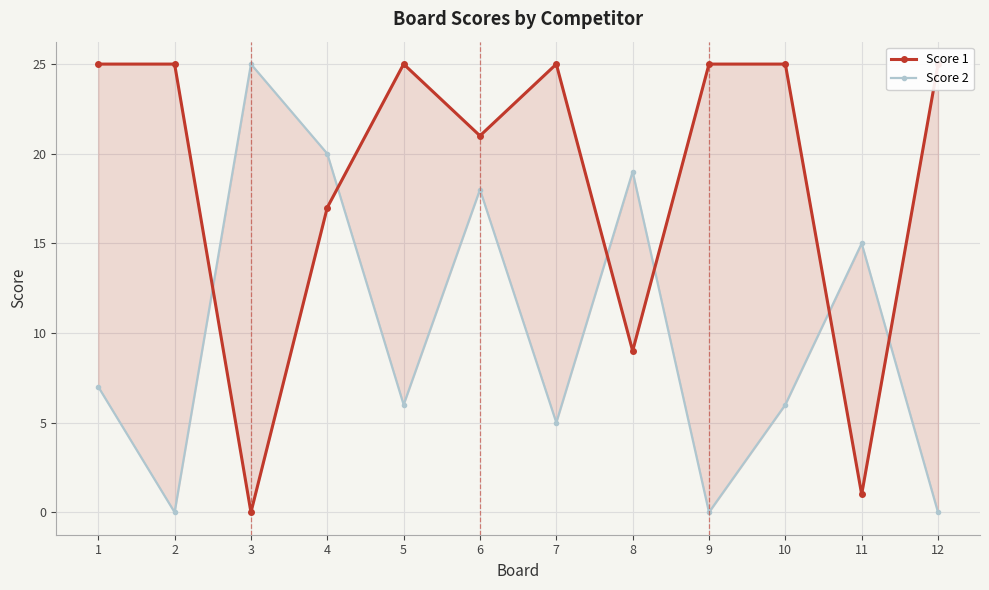

At which label does Score 2 reach its peak?

3